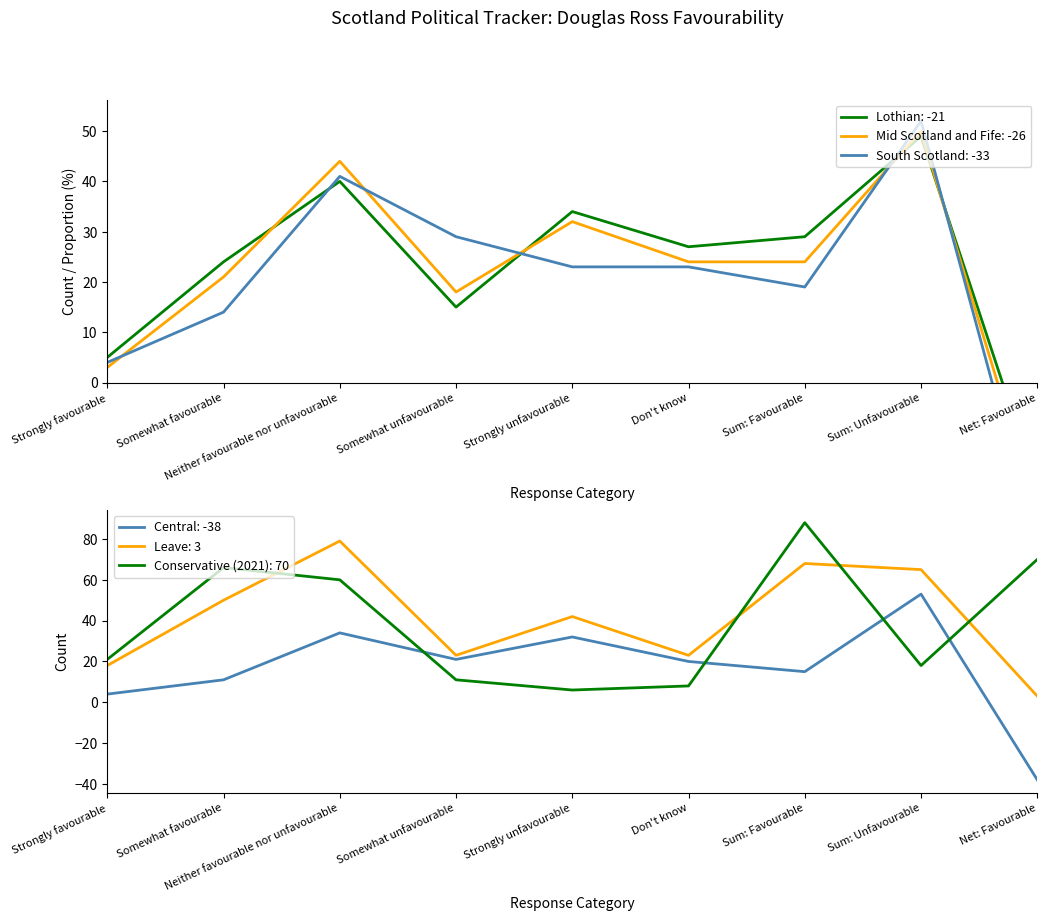

Which series changed the most between Somewhat favourable and Net: Favourable?

Central